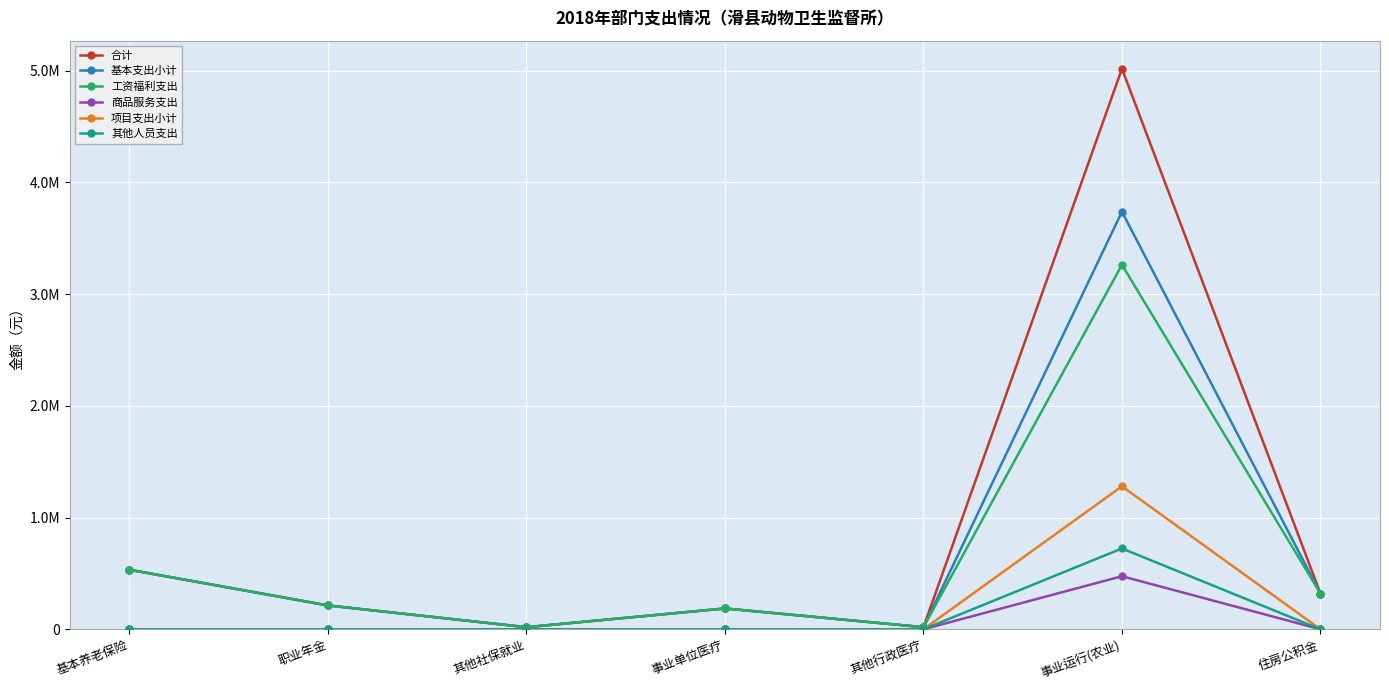

What is the total value across all series at 事业单位医疗?

559349.3